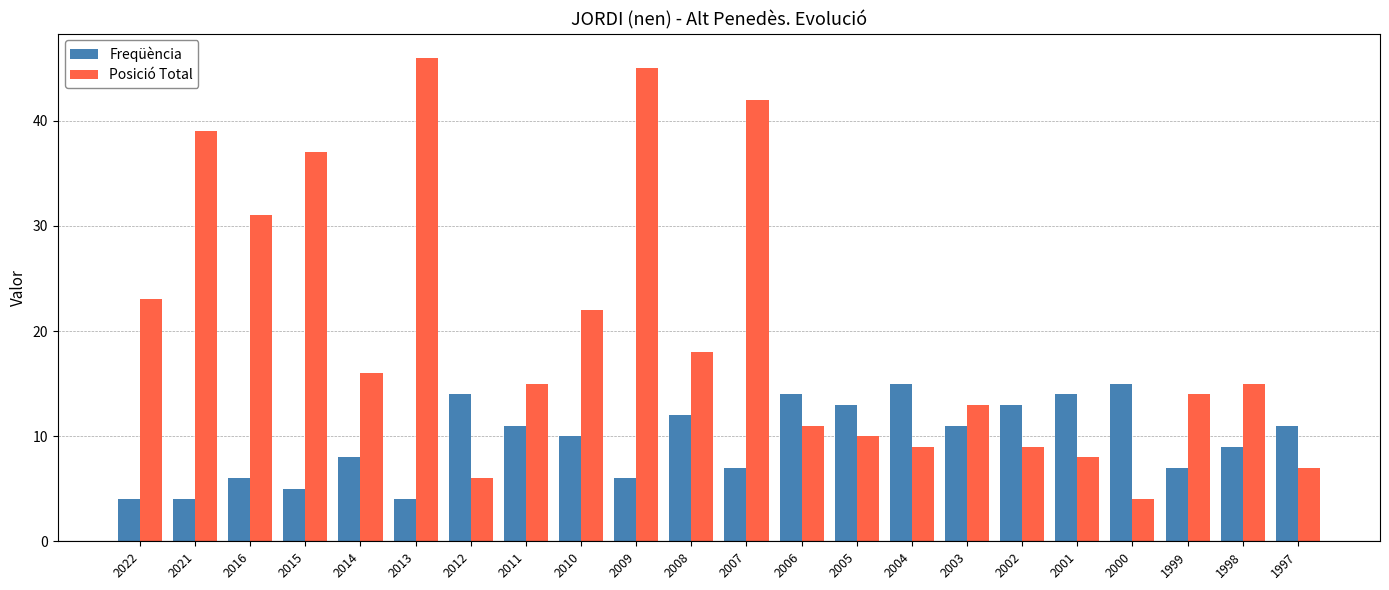

At 2000, list the series in order from smallest to largest.

Posició Total, Freqüència